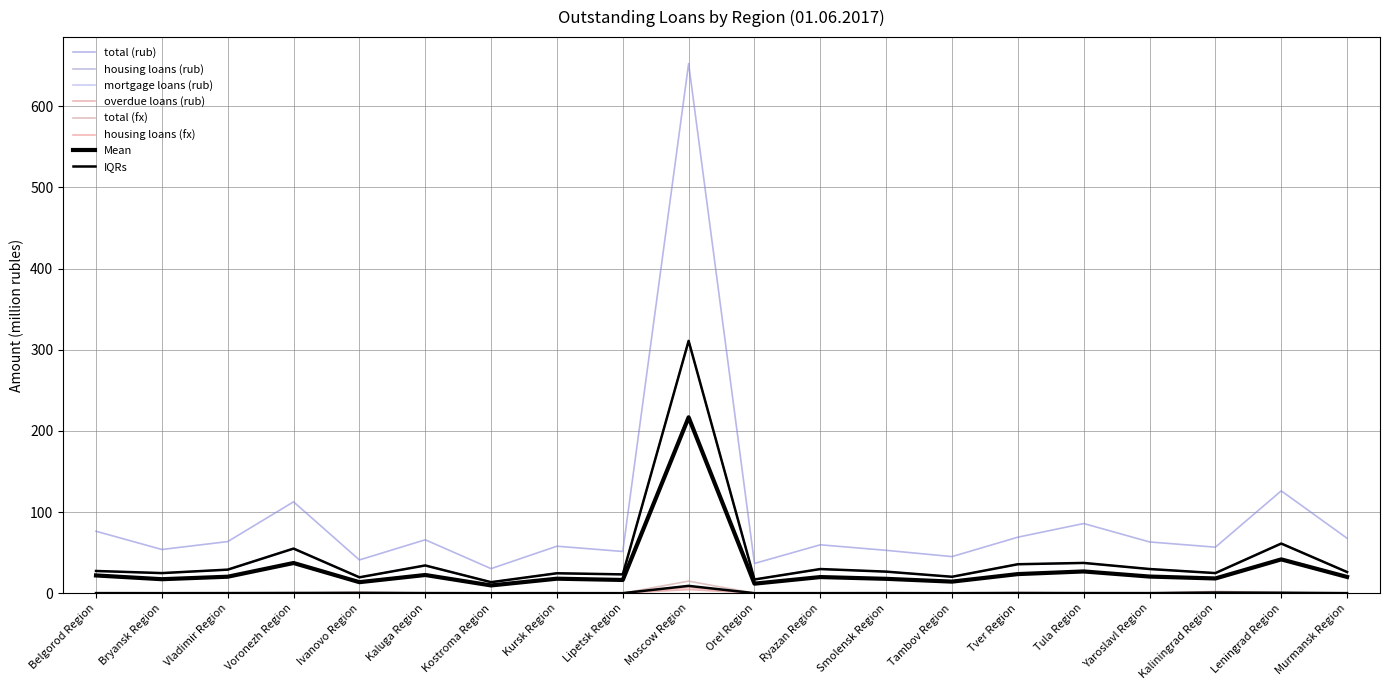

Rank the series at Tver Region from lowest to highest value.

housing loans (fx), total (fx), overdue loans (rub), mortgage loans (rub), housing loans (rub), total (rub)